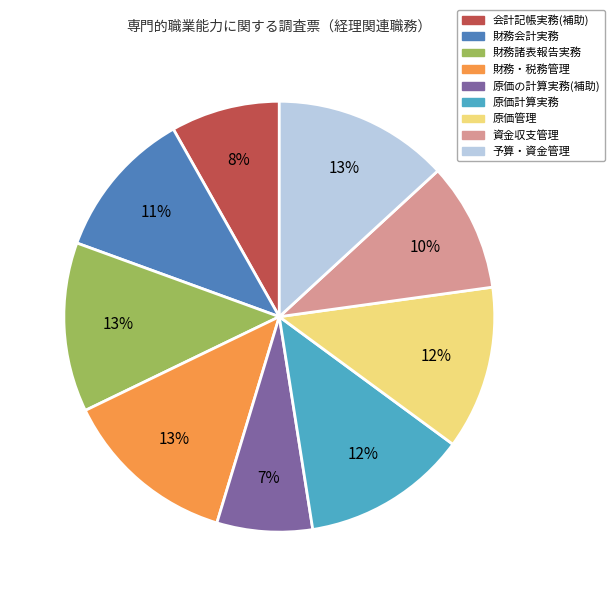

To the nearest percent, what is the average slice percentage?

11%